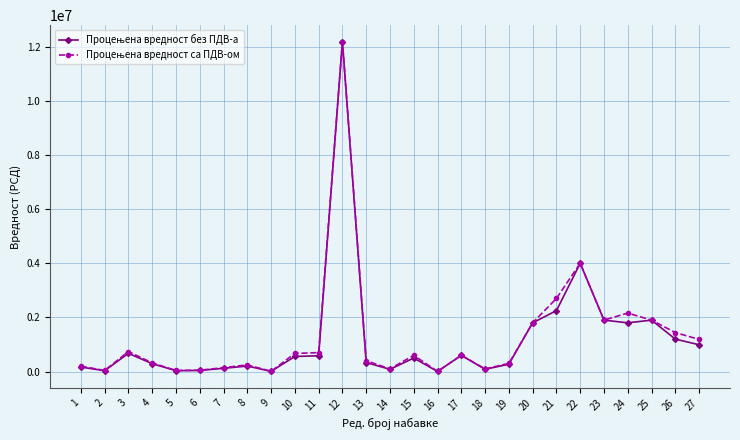

At which category is the sum across all series the highest?

12